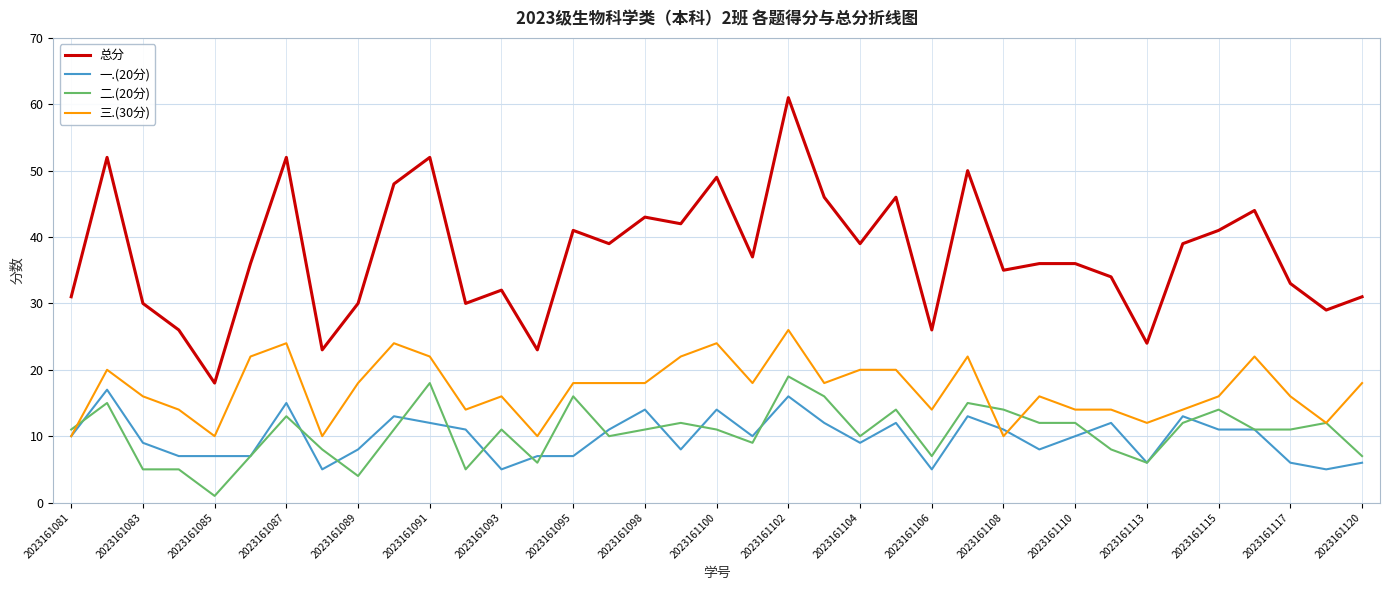

Which series has the largest total across all categories?

总分